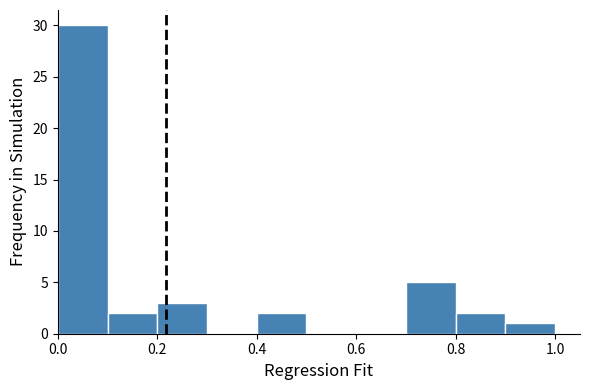

What is the height of the bar covering 0.4 to 0.5 on the x-axis? The values are not printed on the chart, so give them approximately, as read against the axis.

2